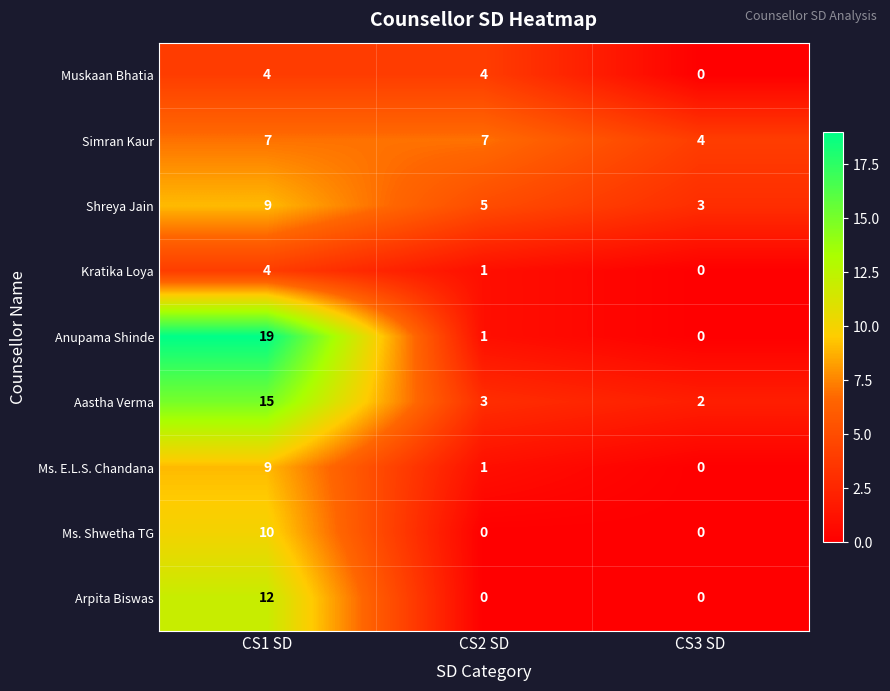

What is the difference between the highest and lowest values at CS2 SD?

7